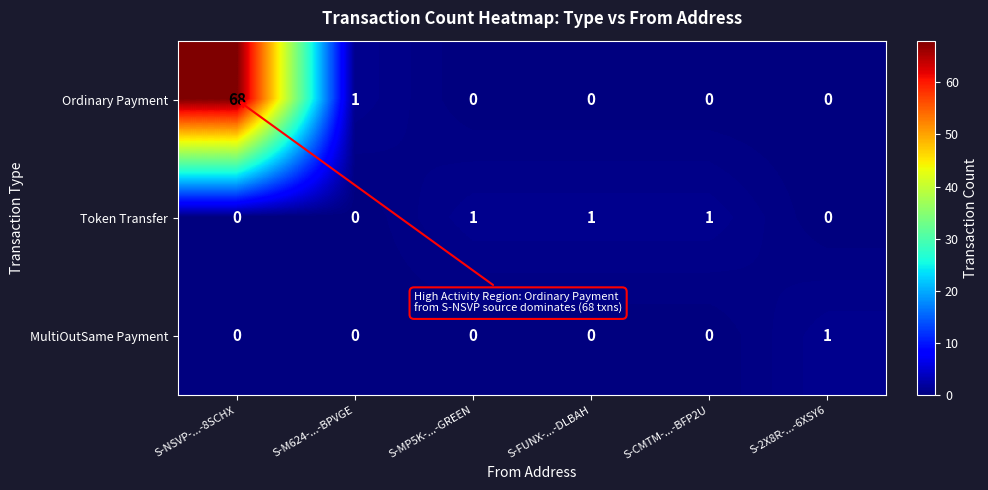

Which category has the highest value across all series?

S-NSVP-...-8SCHX